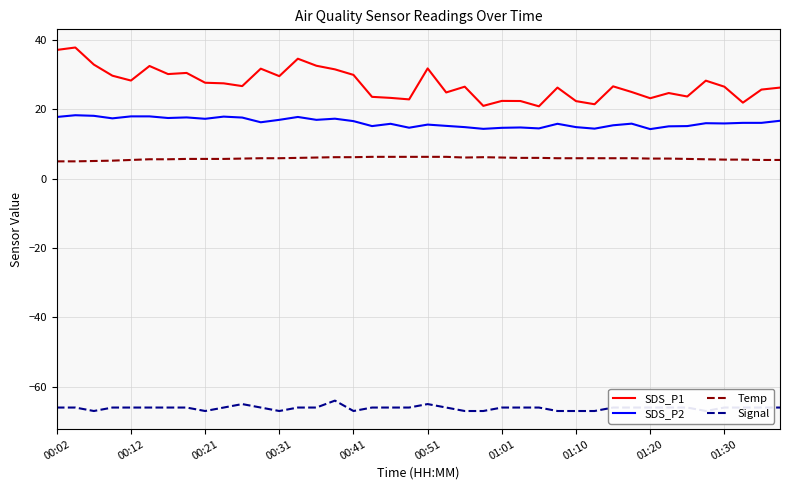

True or false: SDS_P2 and SDS_P1 intersect in this chart.

False